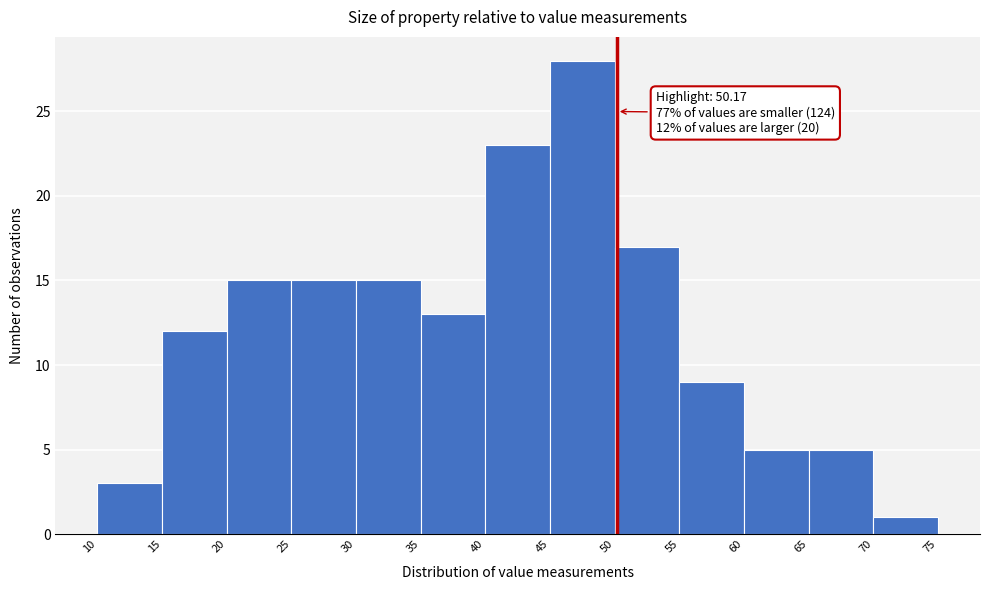

Over which range of the x-axis is the bar tallest?

45 to 50